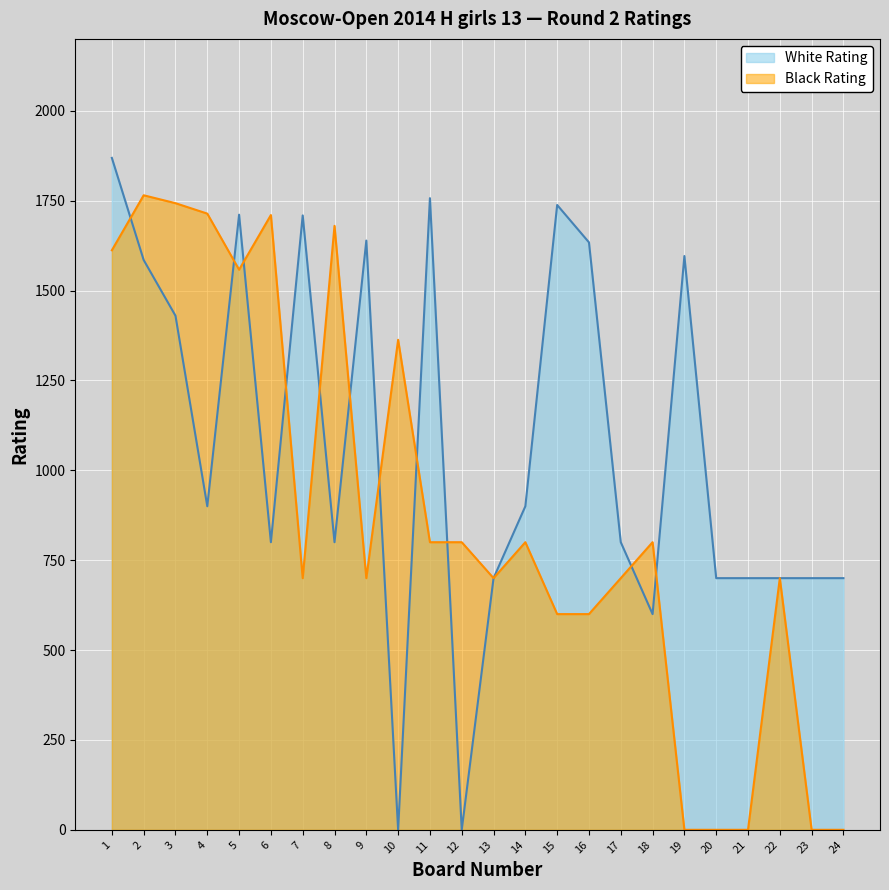

At which category is the sum across all series the highest?

1